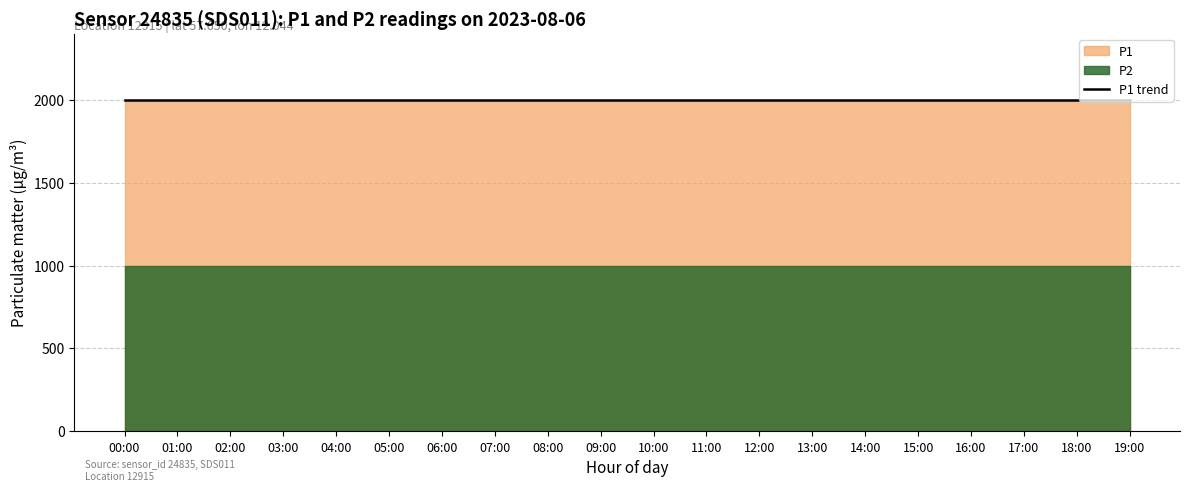

How many lines are shown in the chart?

2